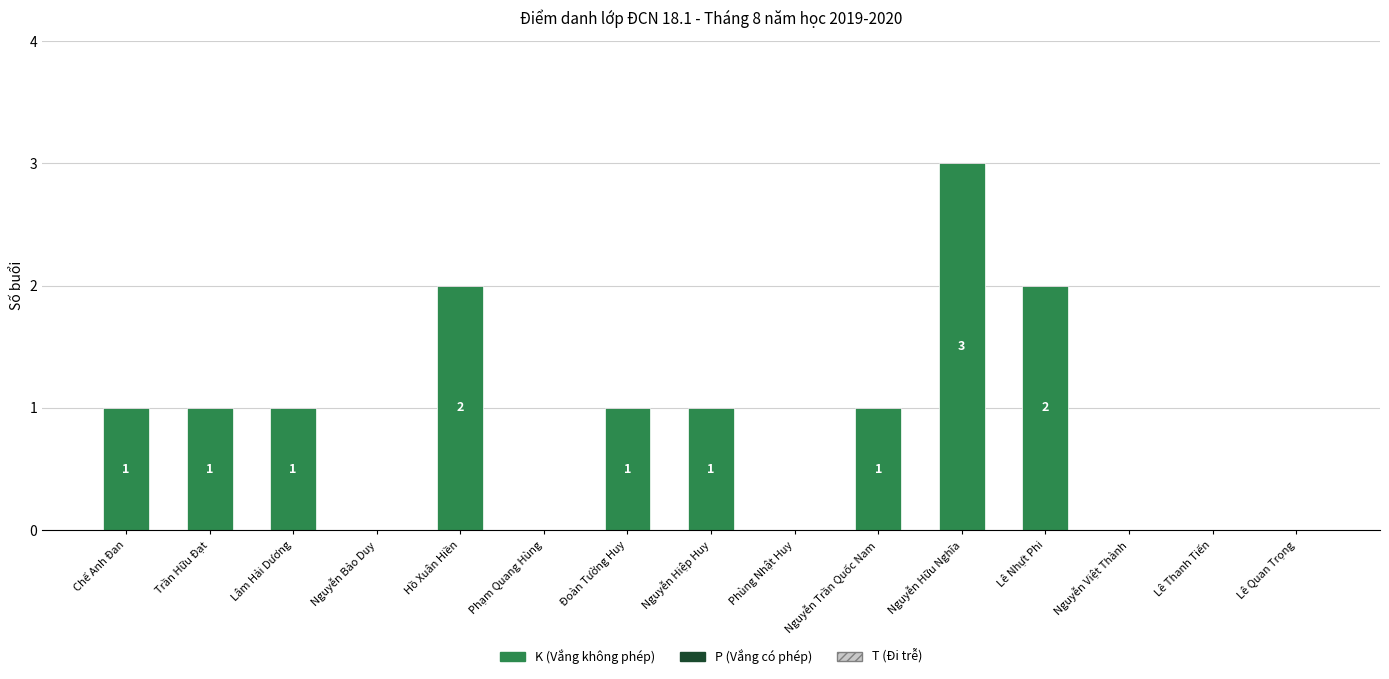

Approximately how many times larger is the value at Đoàn Tường Huy compared to Lê Nhựt Phi?

0.5